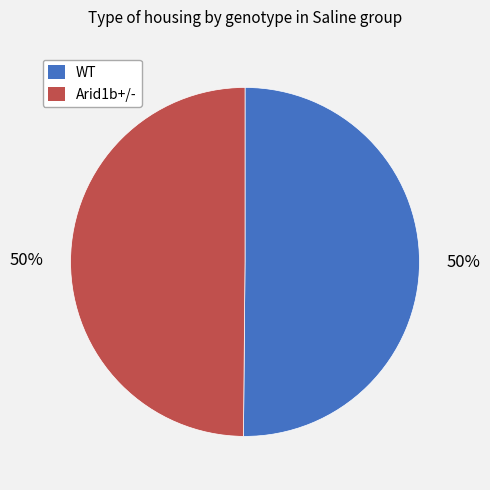

What is the ratio of the value at WT to the value at Arid1b+/-?

1.0